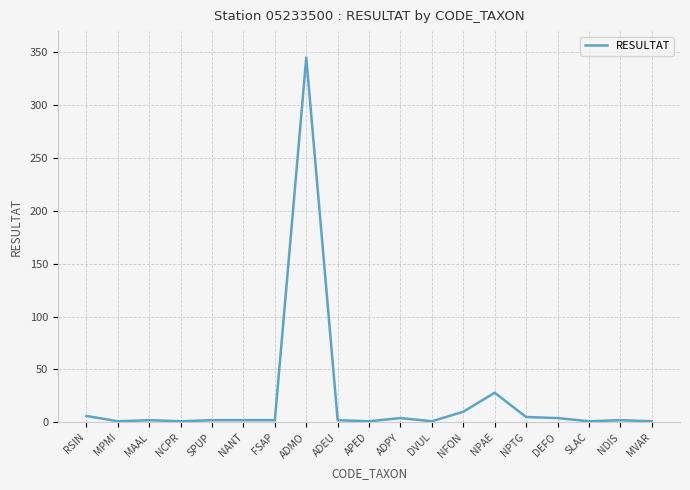

Between SPUP and ADMO, which is larger?

ADMO